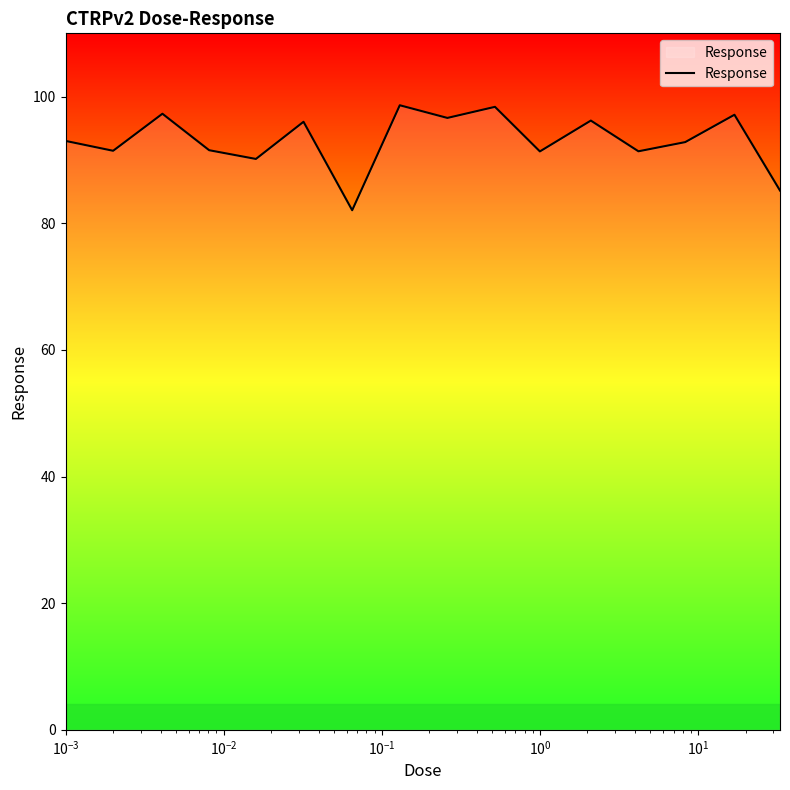

What is the difference between the maximum and minimum values?

16.6